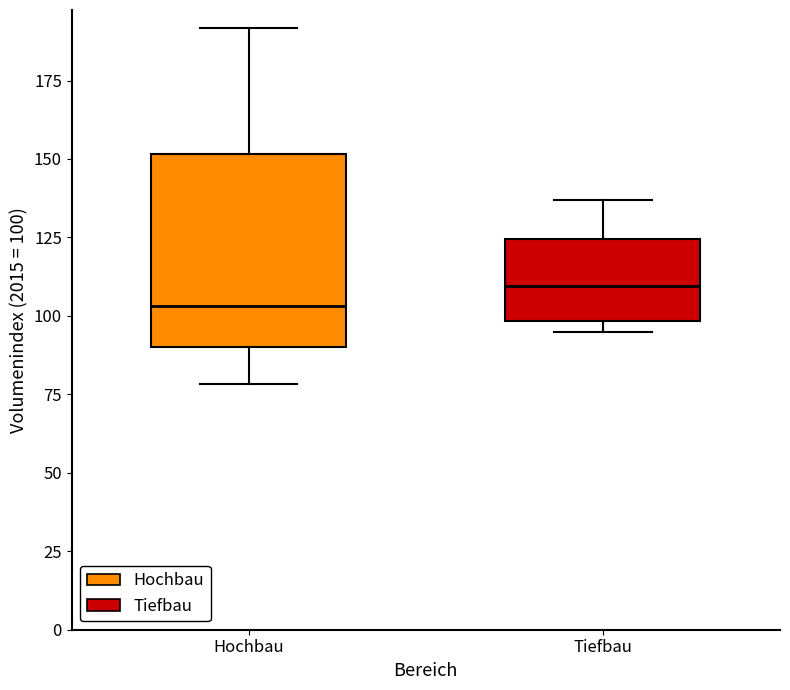

Where is the lower edge of the box for Hochbau on the y-axis? The values are not printed on the chart, so give them approximately, as read against the axis.

90